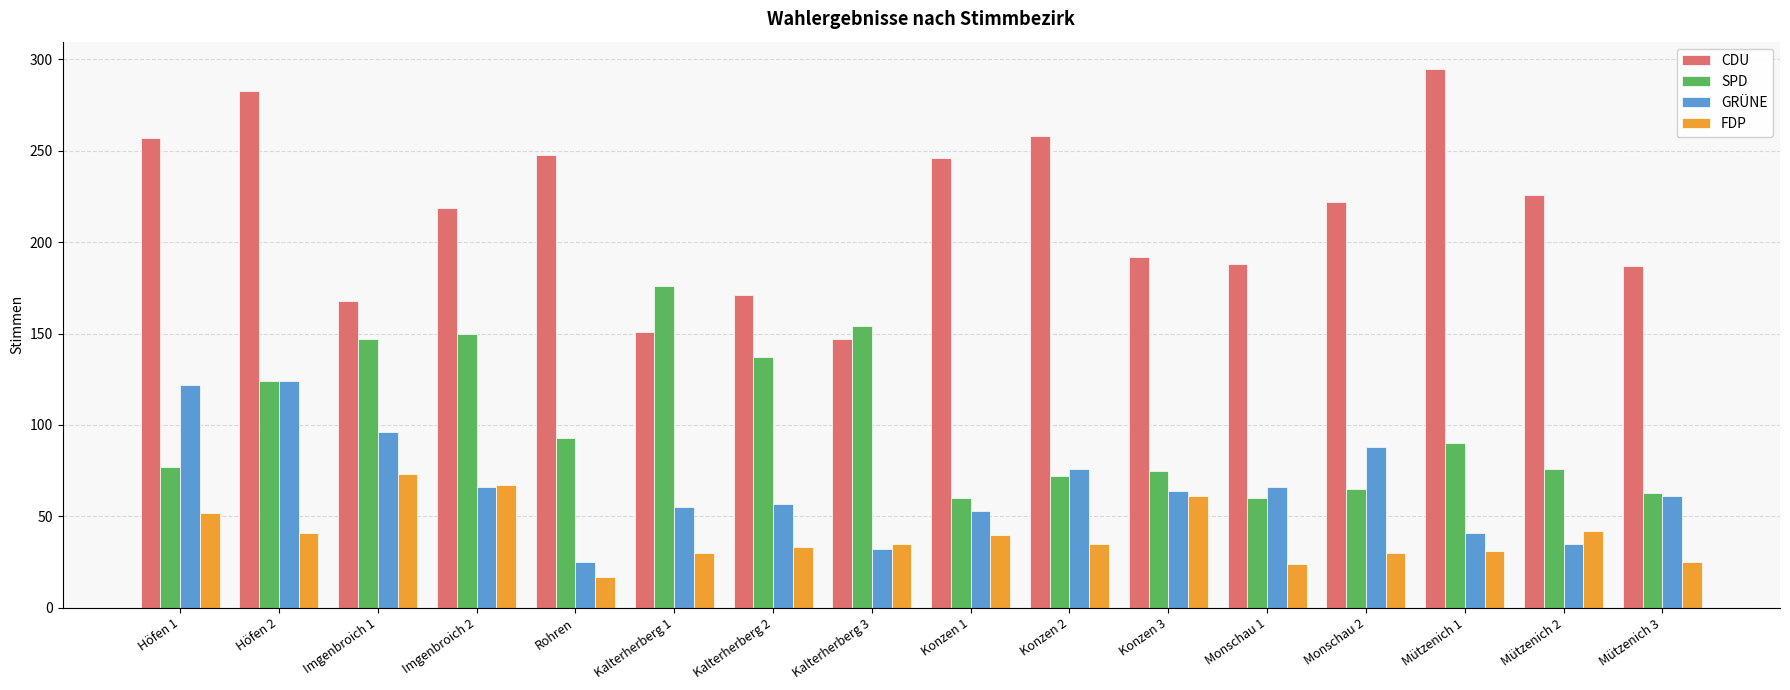

Rank the series at Kalterherberg 1 from highest to lowest value.

SPD, CDU, GRÜNE, FDP